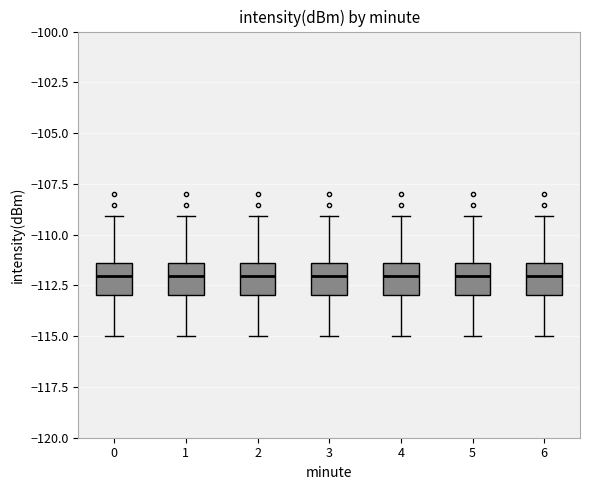

Reading left to right, read every box against the y-axis: the position of its median line, the range the box covers, and the ends of its whiskers. The values are not printed on the chart, so give them approximately, as read against the axis.

0: median -112.0, box -113.0 to -111.5, whiskers -115.0 to -109.0
1: median -112.0, box -113.0 to -111.5, whiskers -115.0 to -109.0
2: median -112.0, box -113.0 to -111.5, whiskers -115.0 to -109.0
3: median -112.0, box -113.0 to -111.5, whiskers -115.0 to -109.0
4: median -112.0, box -113.0 to -111.5, whiskers -115.0 to -109.0
5: median -112.0, box -113.0 to -111.5, whiskers -115.0 to -109.0
6: median -112.0, box -113.0 to -111.5, whiskers -115.0 to -109.0